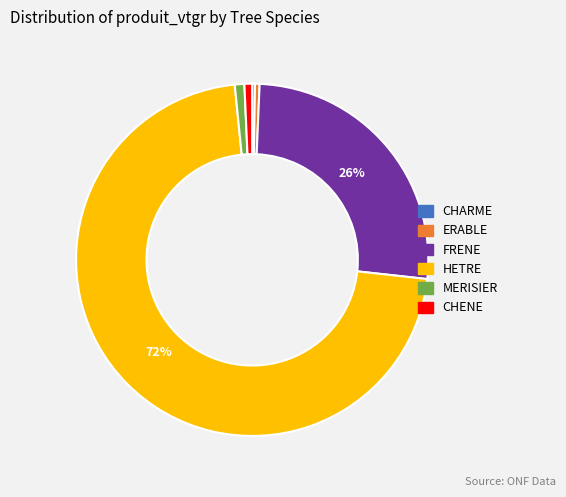

Which category accounts for the majority?

HETRE